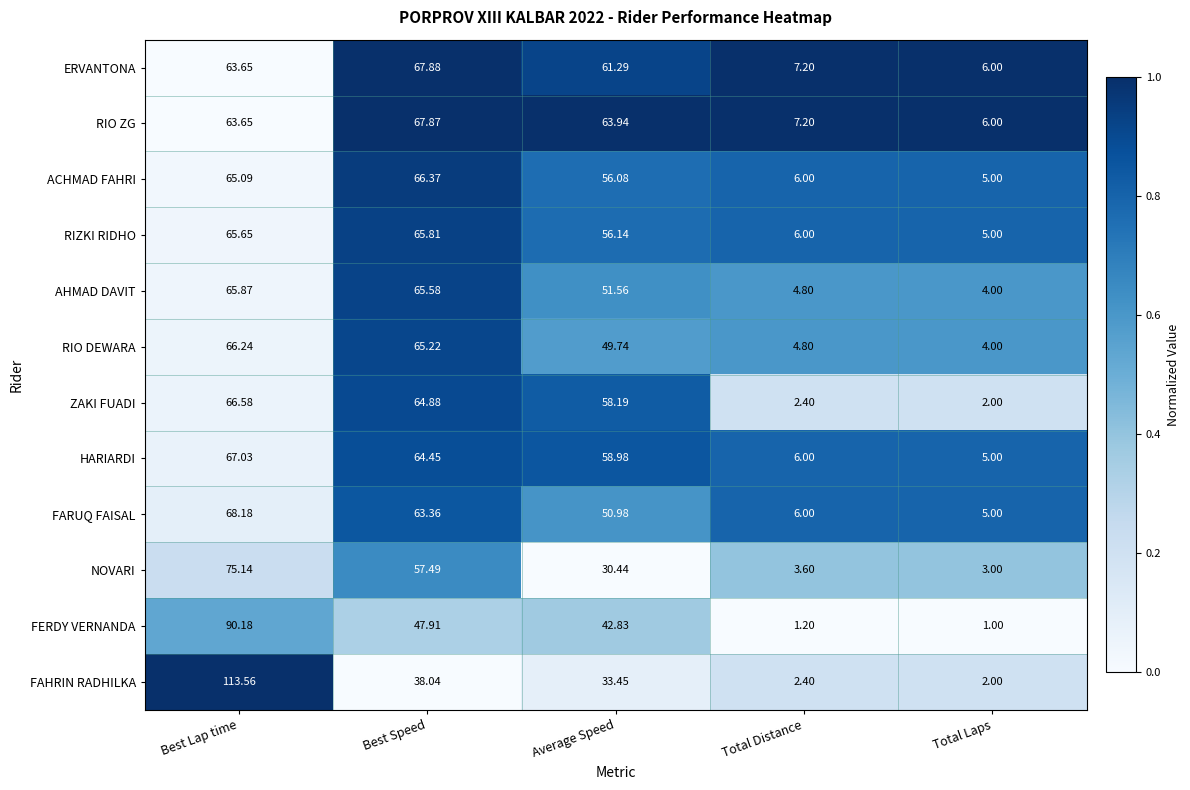

List the series in order of their peak value, highest first.

FAHRIN RADHILKA, FERDY VERNANDA, NOVARI, FARUQ FAISAL, ERVANTONA, RIO ZG, HARIARDI, ZAKI FUADI, ACHMAD FAHRI, RIO DEWARA, AHMAD DAVIT, RIZKI RIDHO